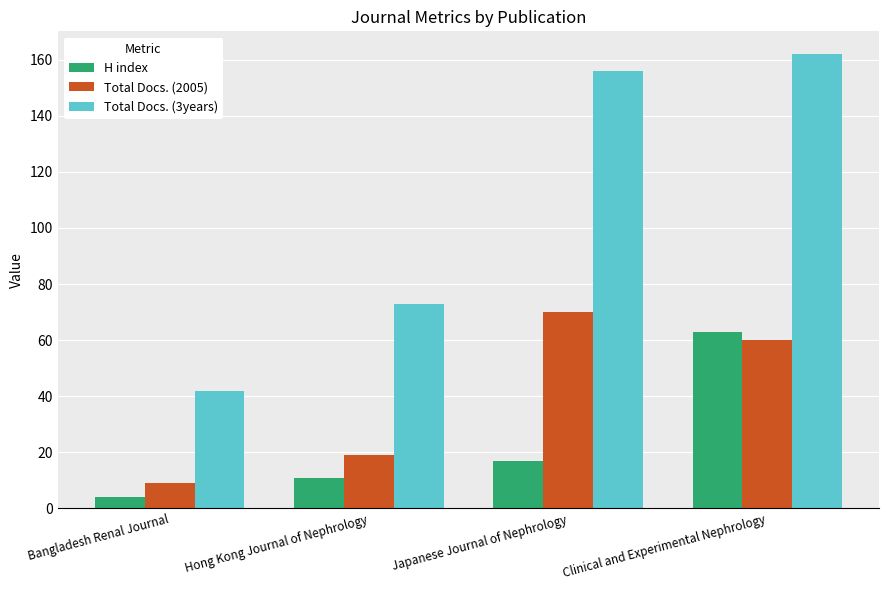

Which series has the widest spread of values?

Total Docs. (3years)